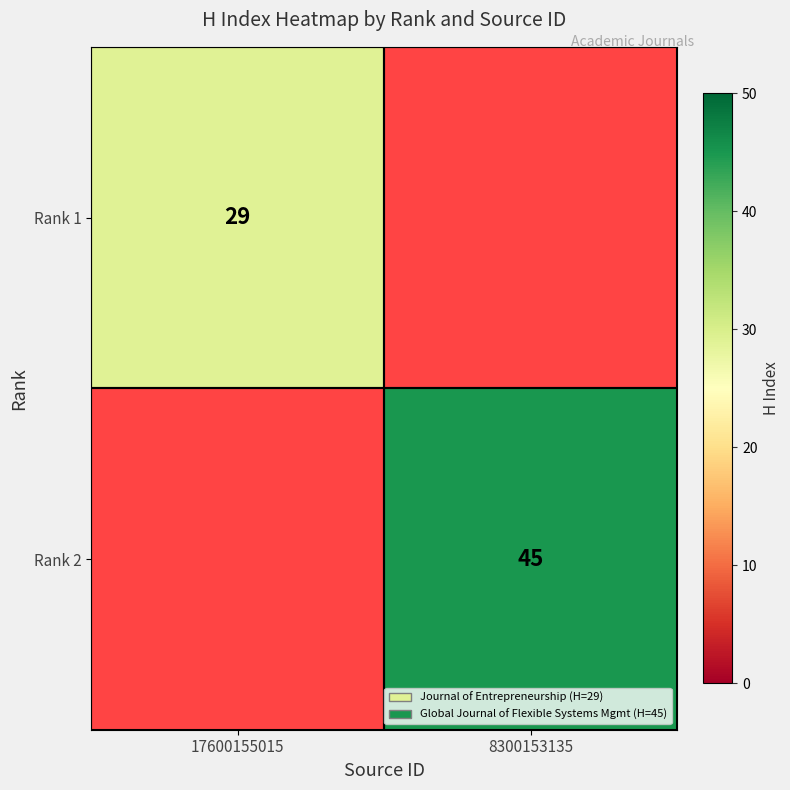

Is it true that Rank 2 equals 63 at 8300153135?

False